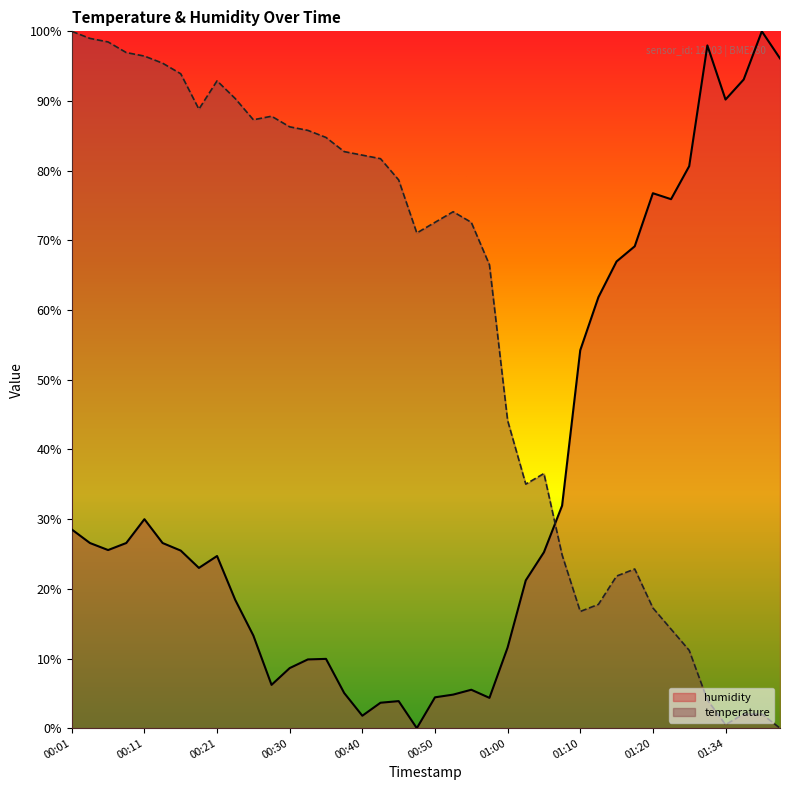

Between which two adjacent categories do humidity and temperature first intersect?

01:05 and 01:07